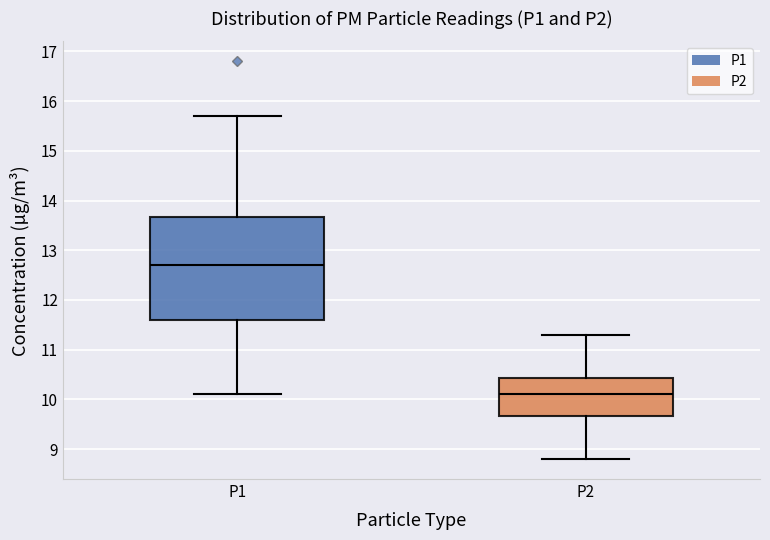

Which box is the tallest, from its lower edge to its upper edge?

P1